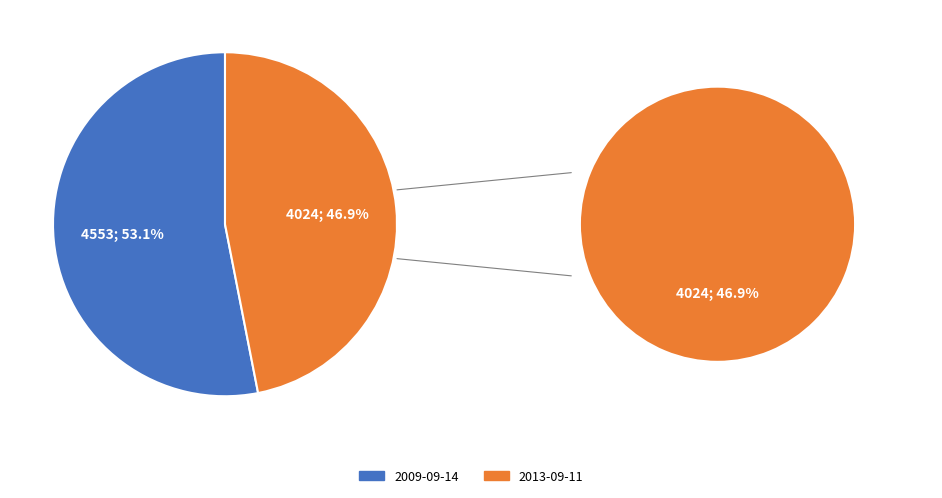

To the nearest percent, what portion does 2013-09-11 represent?

47%